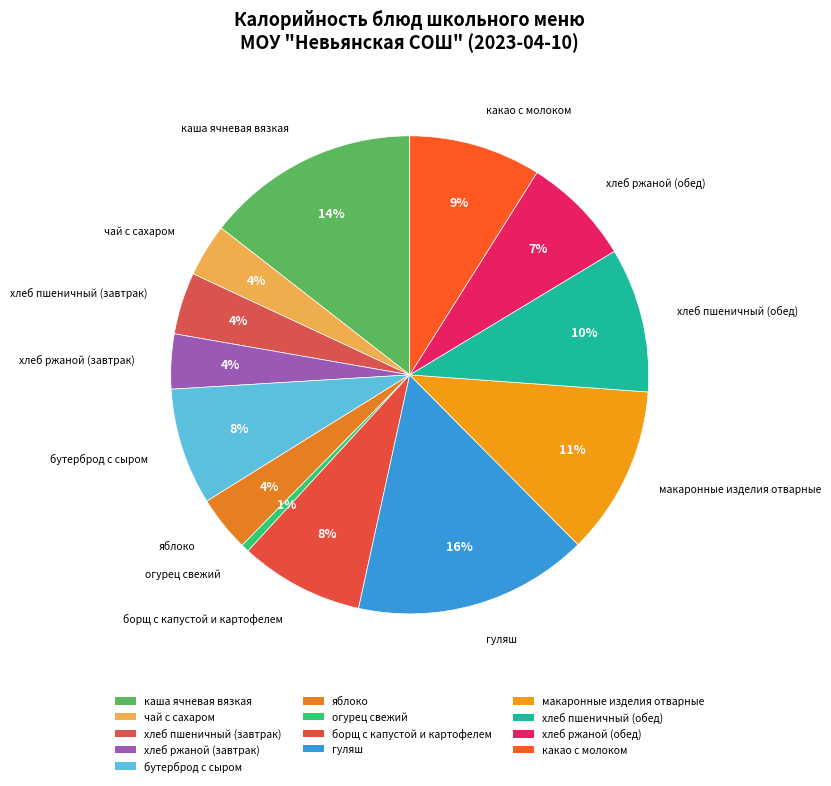

Is there any slice that represents more than half of the pie?

No